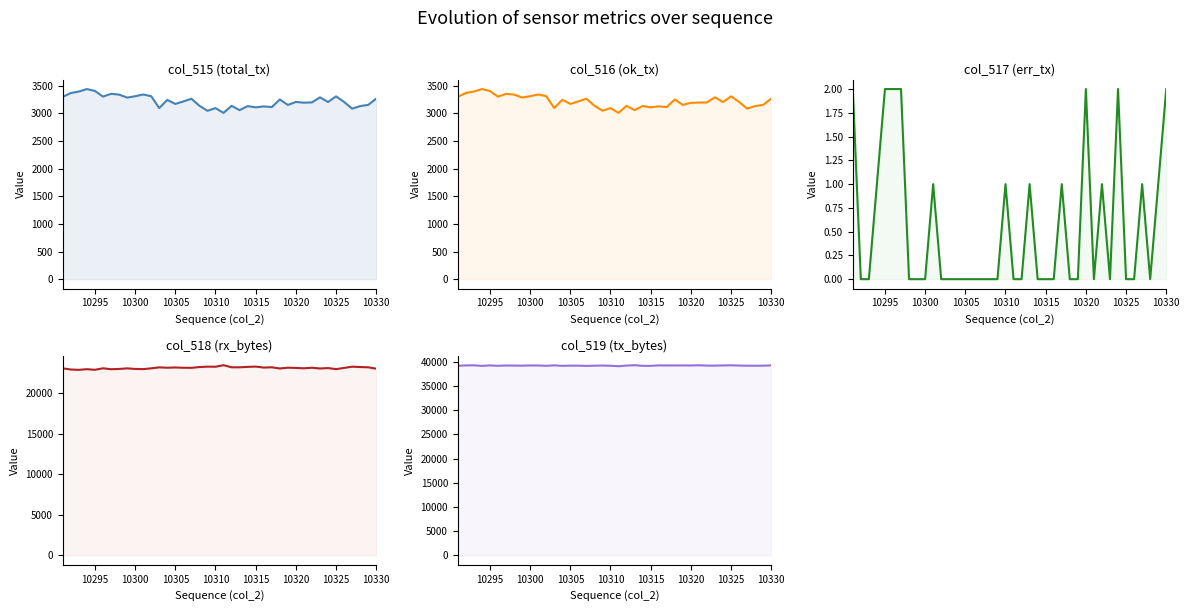

Which series has the widest spread of values?

col_518 (rx_bytes)